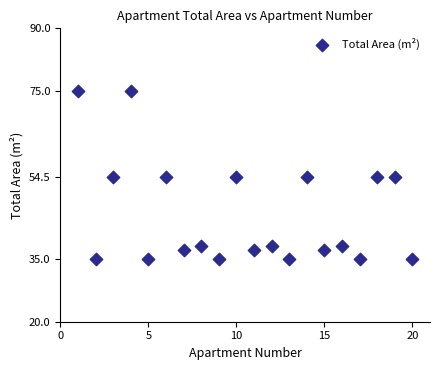

What is the range of X values (max minus min)?

19.0